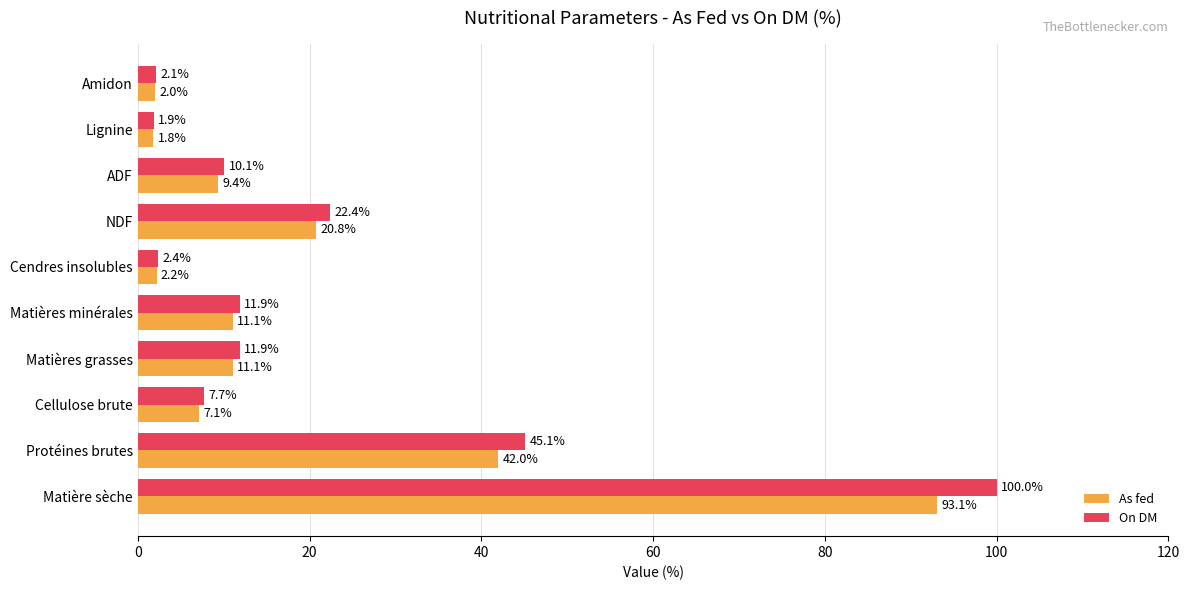

What is the sum of all As fed values?

200.6